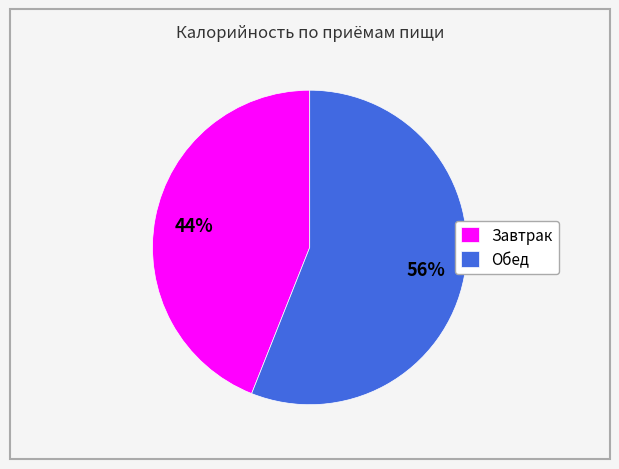

Combined, do Обед and Завтрак account for over 50%?

Yes